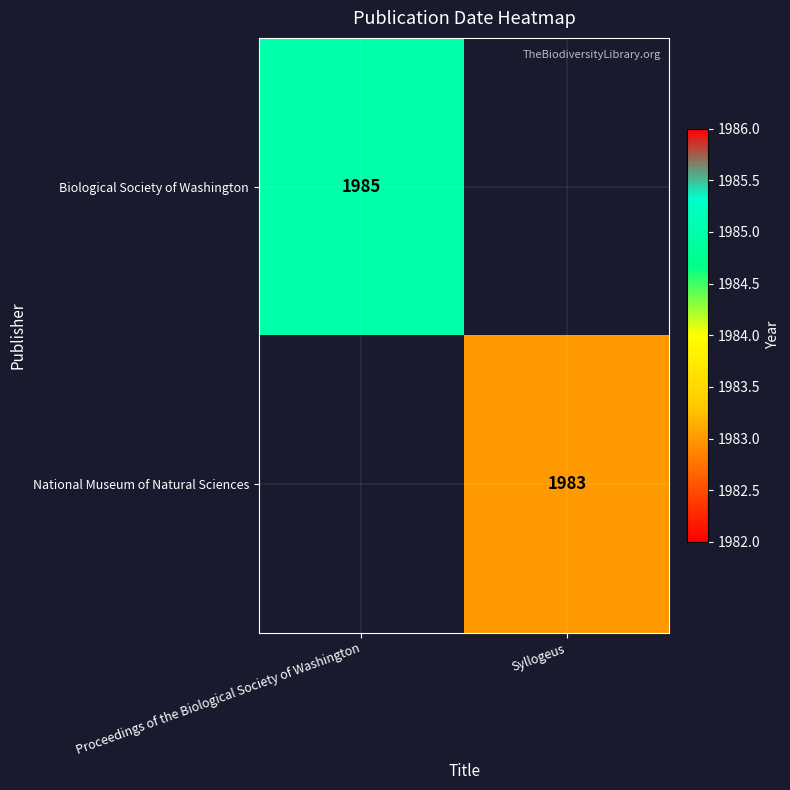

Is the value of Biological Society of Washington at Proceedings of the Biological Society of Washington greater than the value of National Museum of Natural Sciences at Syllogeus?

Yes